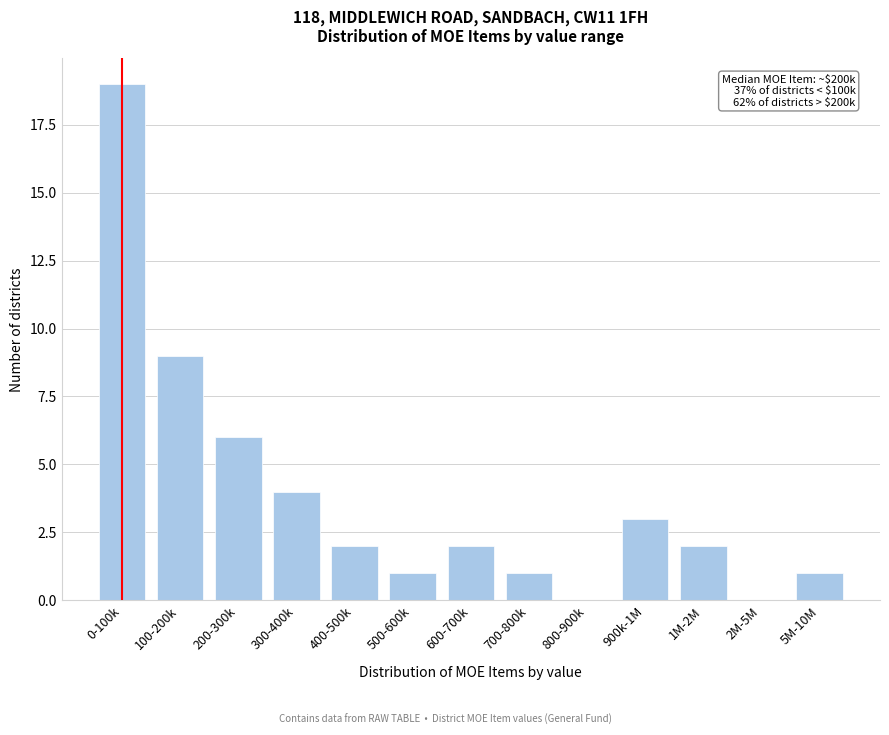

Reading left to right, transcribe all the data shown in this chart.

0-100k=19	100-200k=9	200-300k=6	300-400k=4	400-500k=2	500-600k=1	600-700k=2	700-800k=1	800-900k=0	900k-1M=3	1M-2M=2	2M-5M=0	5M-10M=1